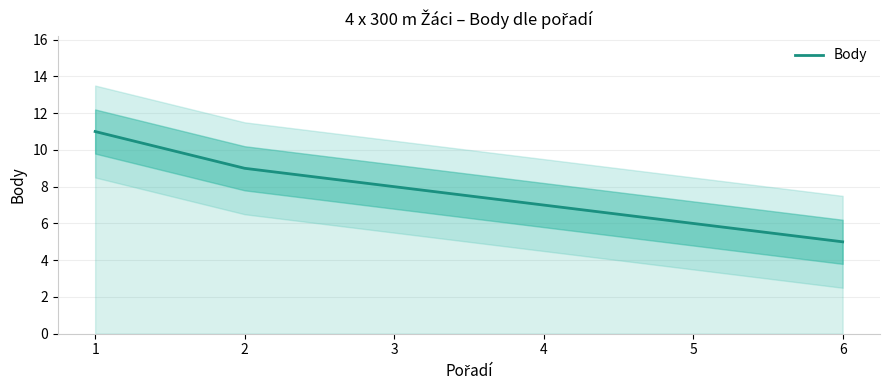

At which label does the data first exceed 8?

1